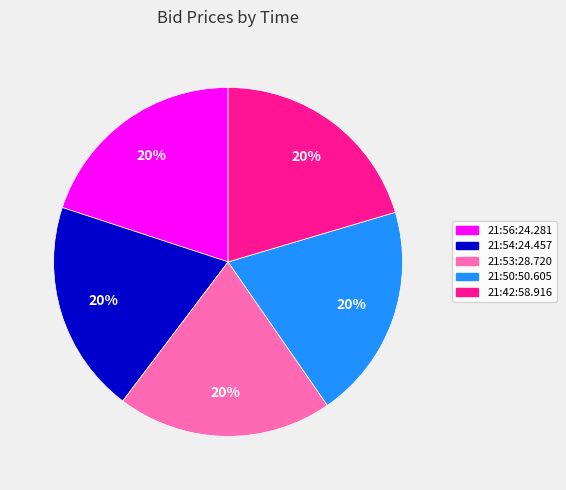

Does any single category account for the majority?

No